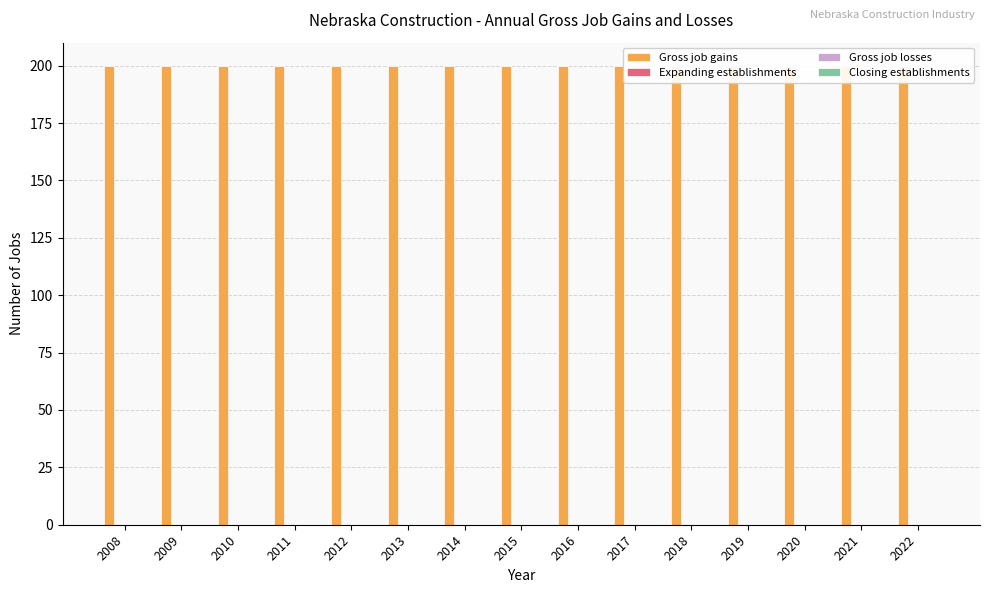

How many series are shown in this chart?

4